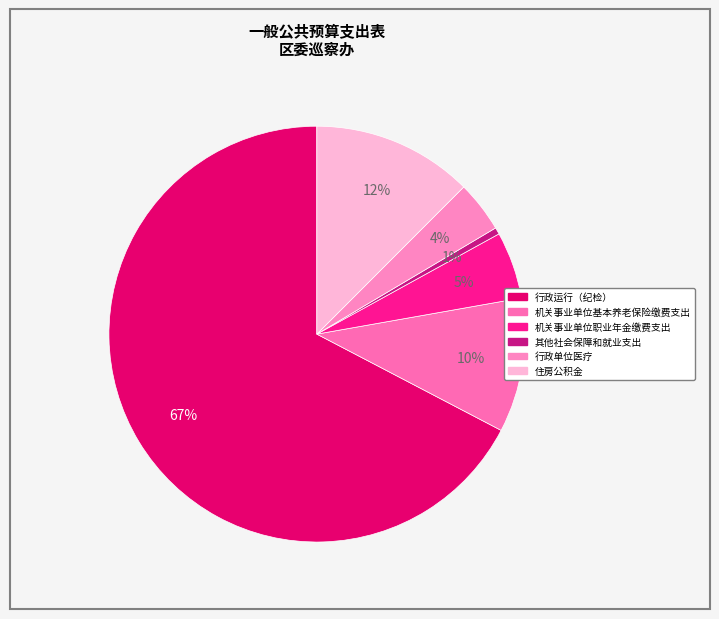

Is it true that 行政运行（纪检） is 67% of the pie?

True